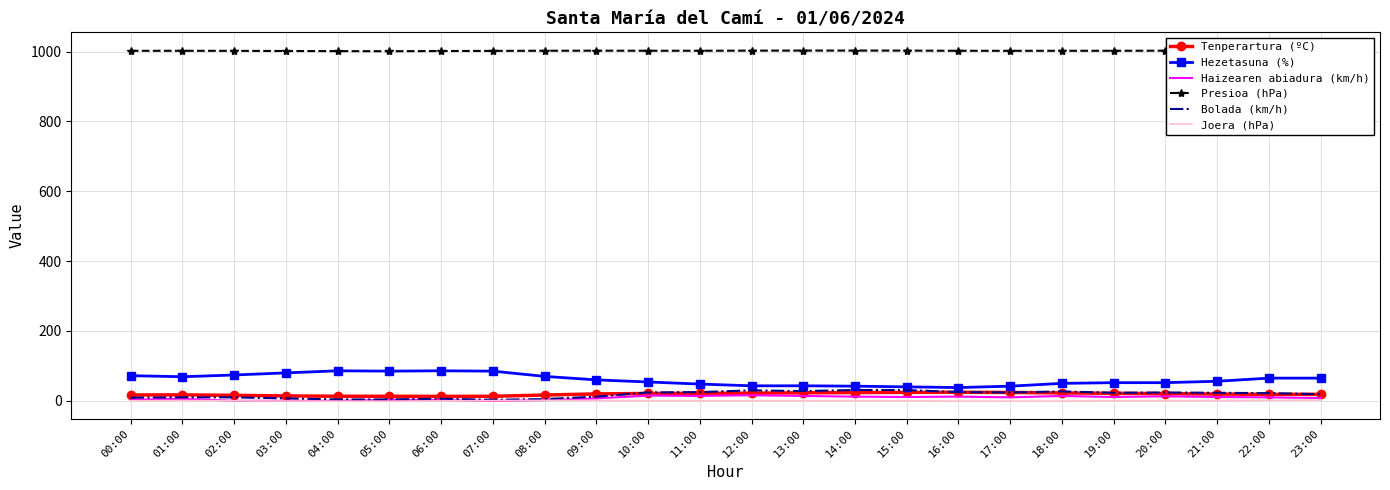

Where is the first local maximum for Joera (hPa)?

01:00